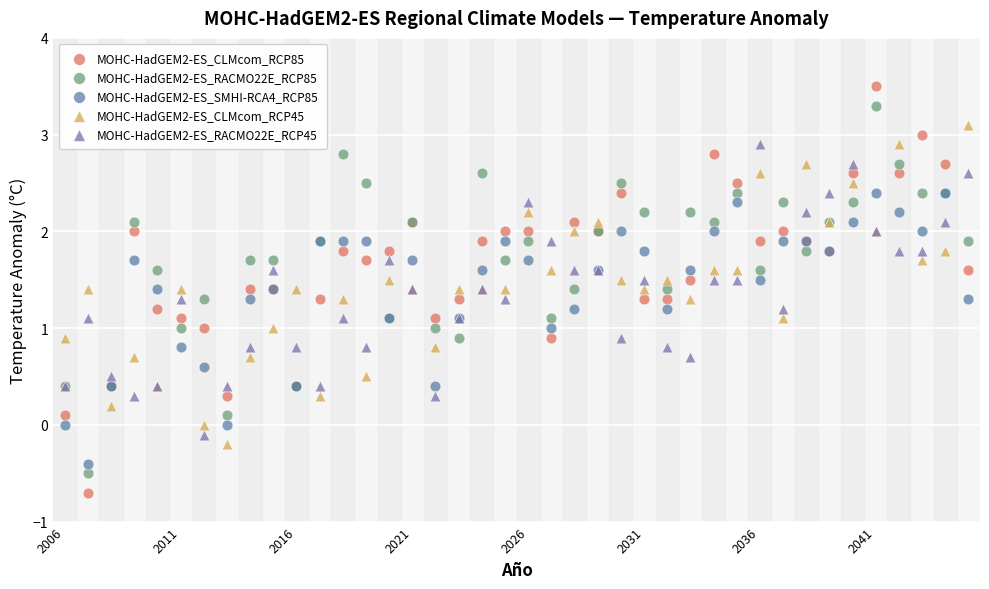

Which series reaches the minimum Y coordinate?

MOHC-HadGEM2-ES_CLMcom_RCP85